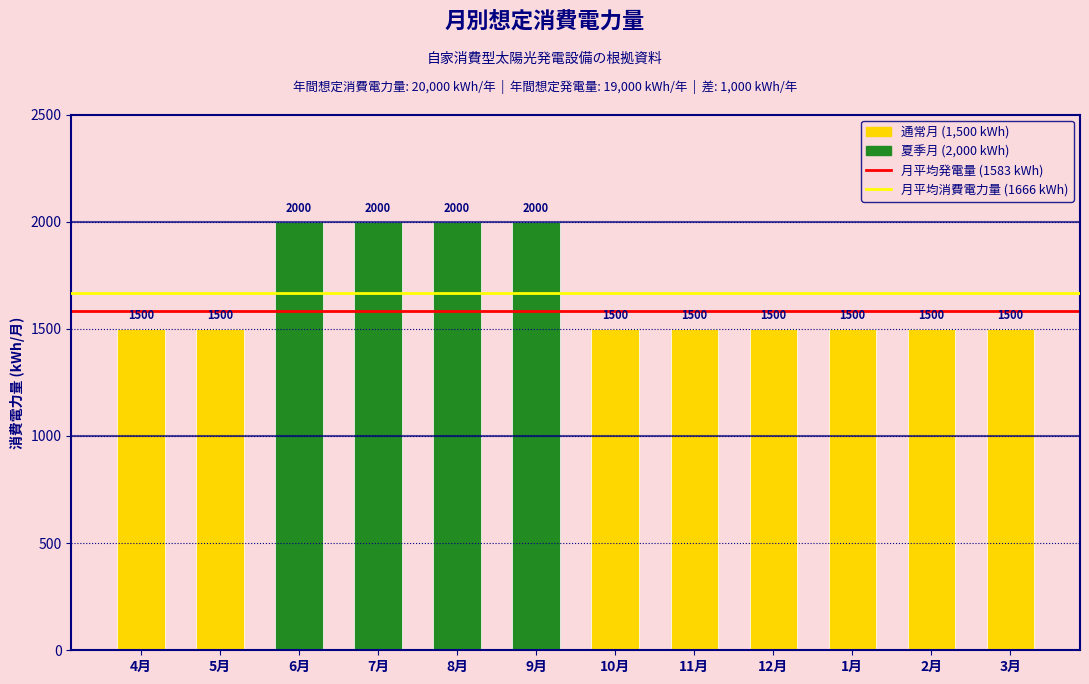

Reading left to right, extract all data points from this chart.

4月=1500	5月=1500	6月=2000	7月=2000	8月=2000	9月=2000	10月=1500	11月=1500	12月=1500	1月=1500	2月=1500	3月=1500